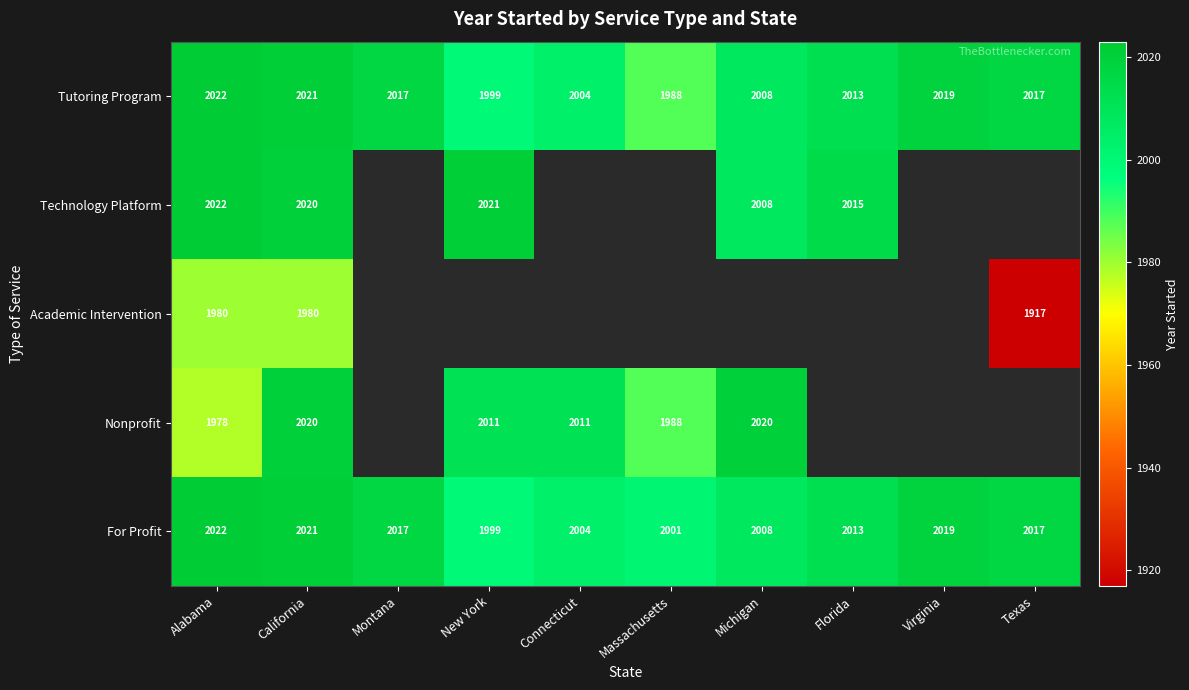

How many categories are shown in the chart?

10